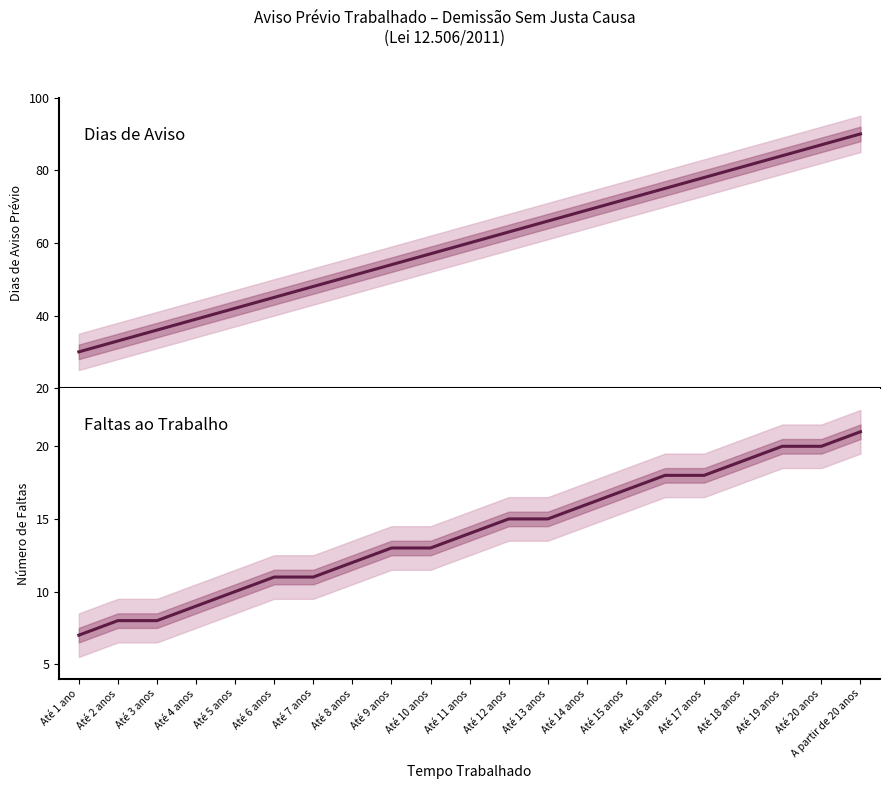

How many values in the Dias de Aviso series exceed 60?

10